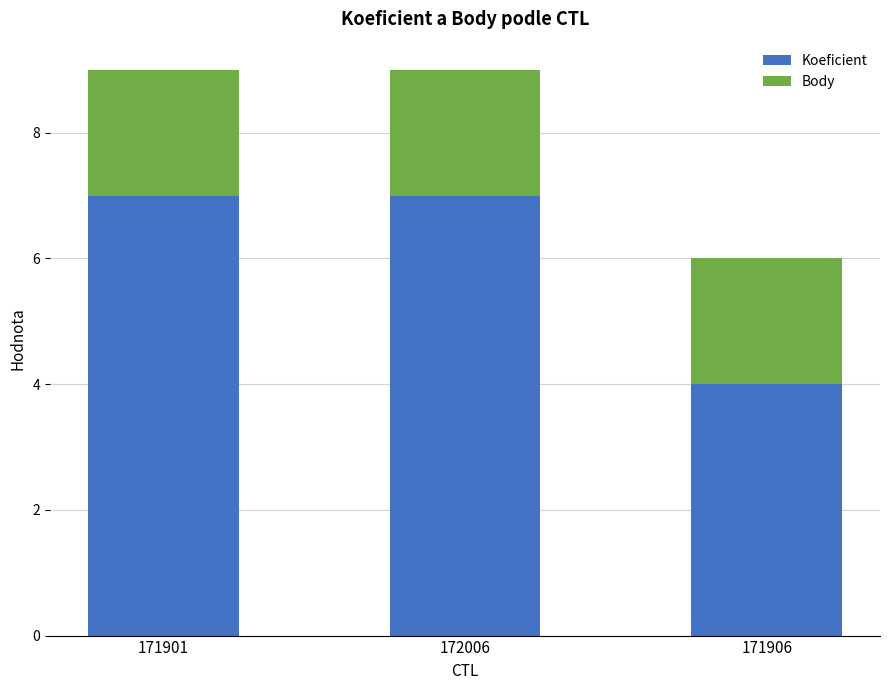

The value of Koeficient at 171906 is 4. True or false?

True